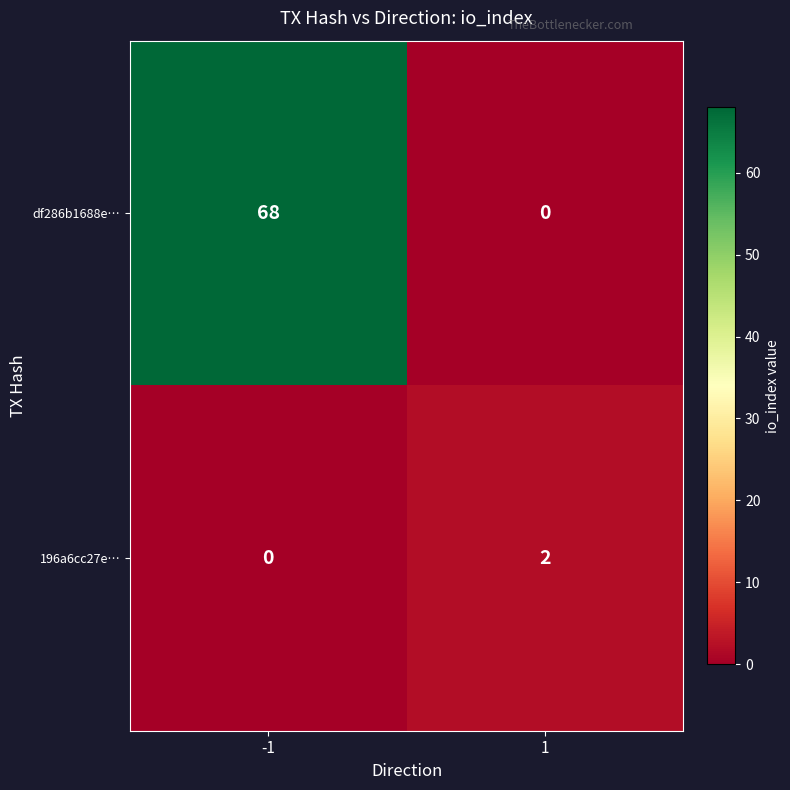

Reading left to right, list all the values displayed in this chart.

df286b1688e…: 68	0
196a6cc27e…: 0	2